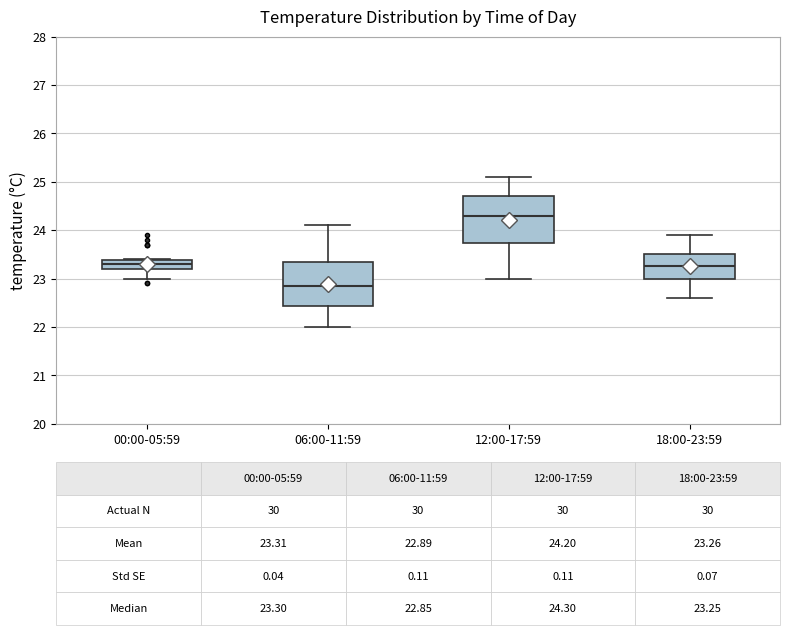

Which box's median line is the highest?

12:00-17:59